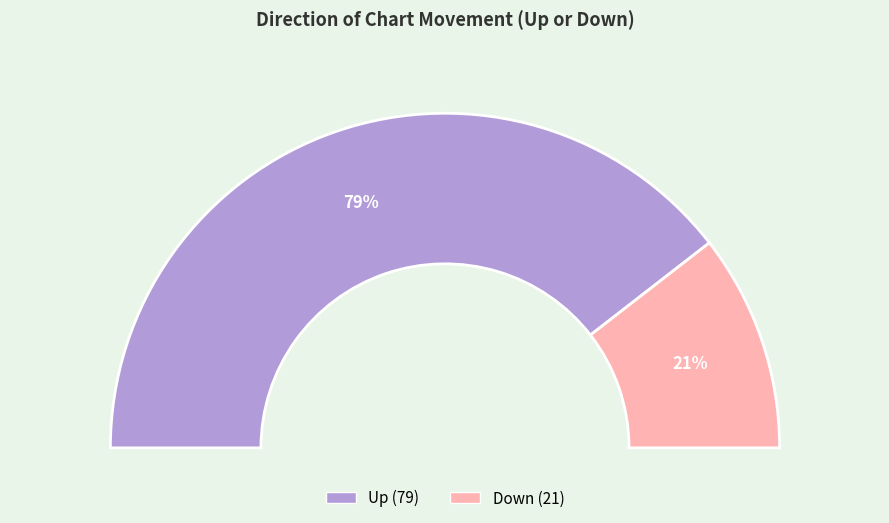

To the nearest percent, what is the difference between the largest and smallest slice percentages?

58%